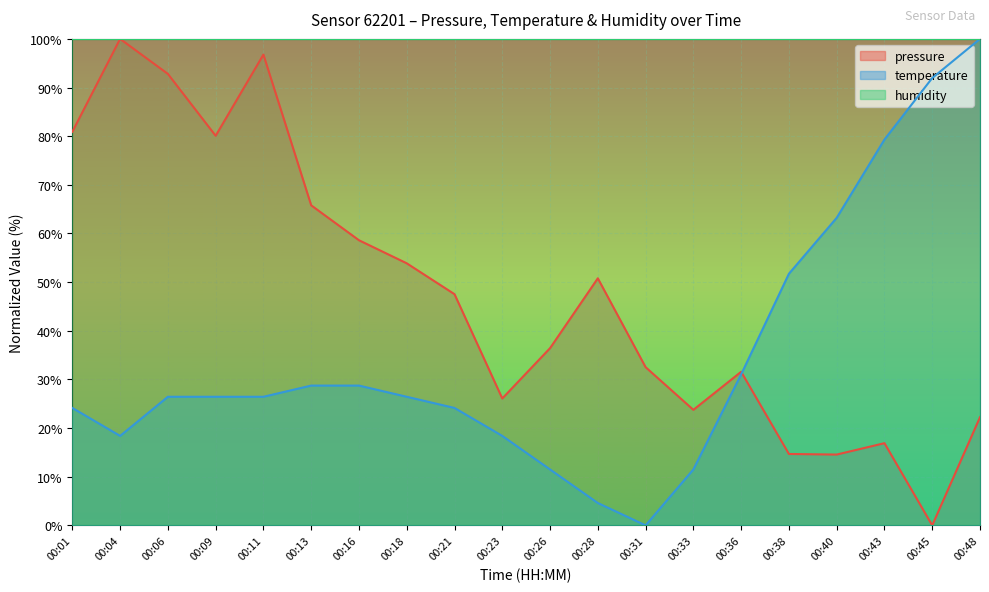

Which category has the highest value in the pressure series?

00:04